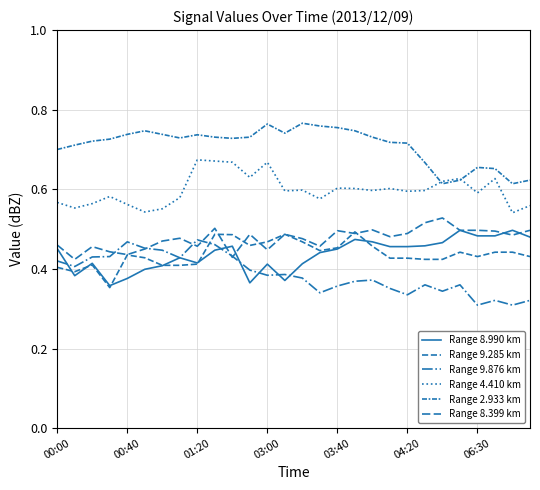

Is this an area chart (filled region under the line)?

No